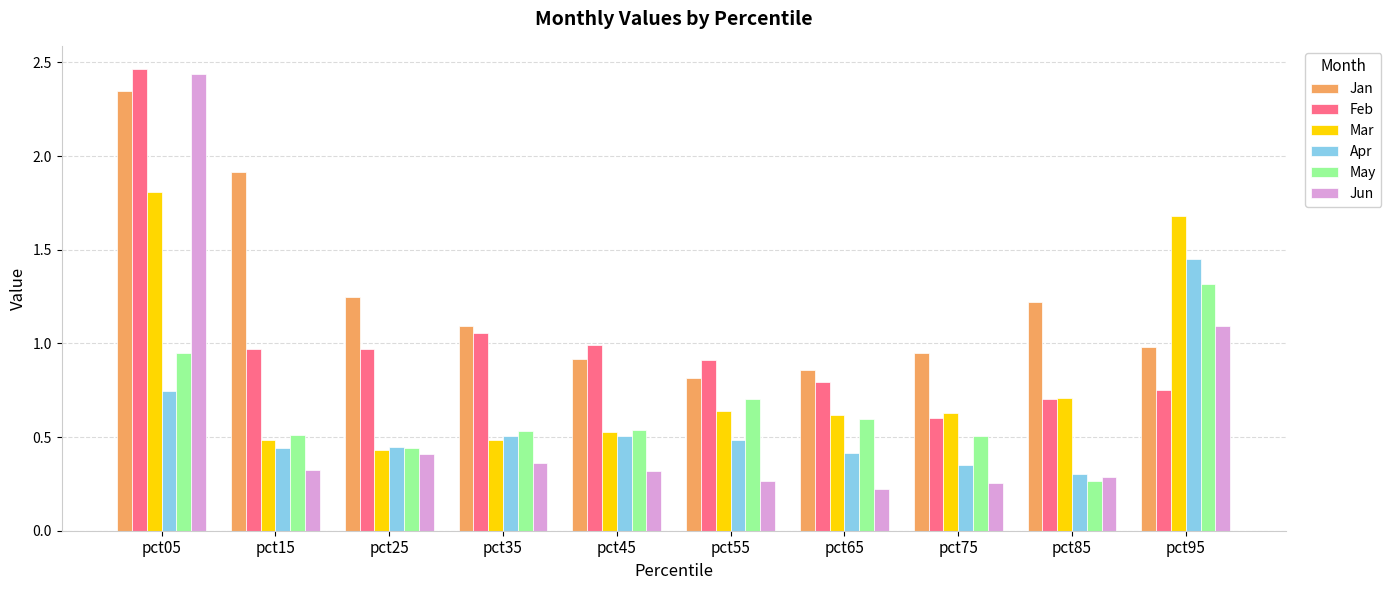

Does the chart contain any negative values?

No